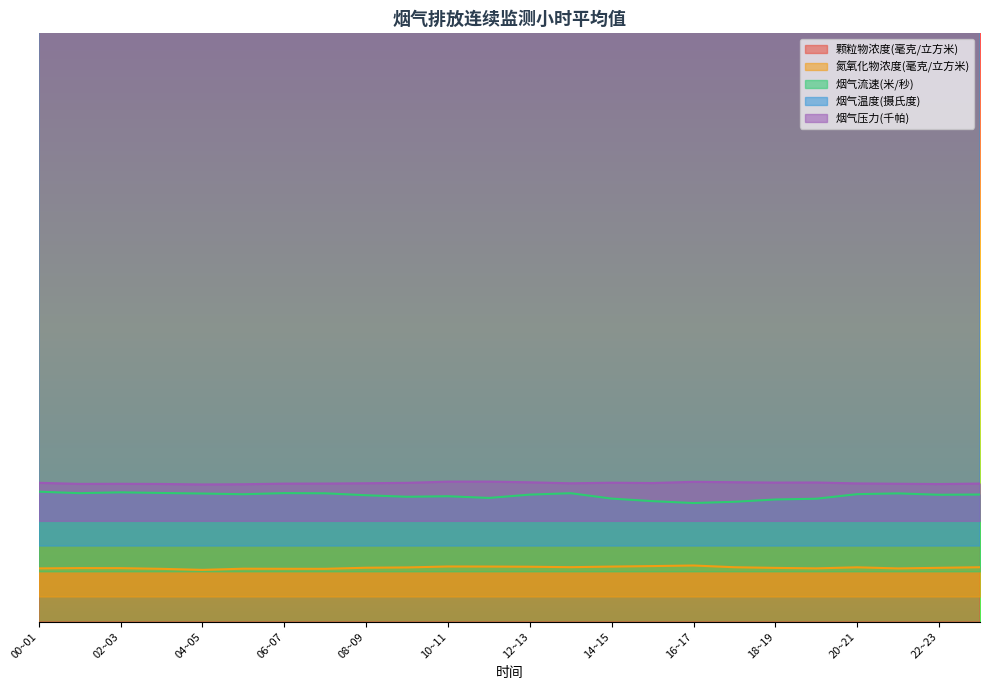

True or false: 烟气温度(摄氏度) and 颗粒物浓度(毫克/立方米) intersect in this chart.

False